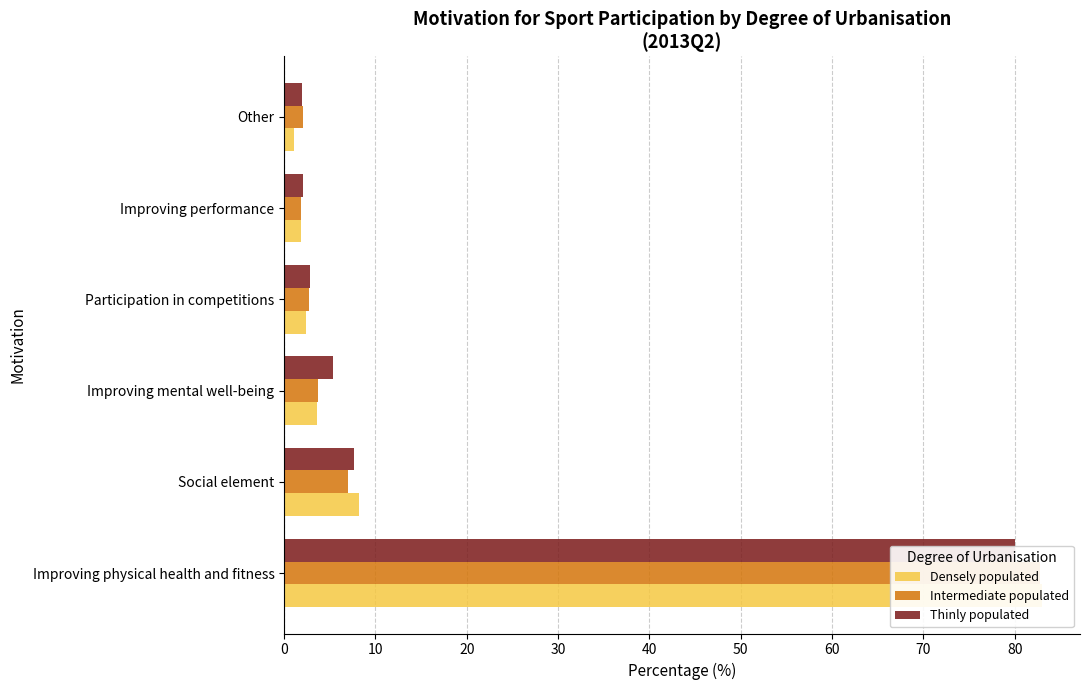

The Intermediate populated series shows 2.1 at Other. True or false?

True